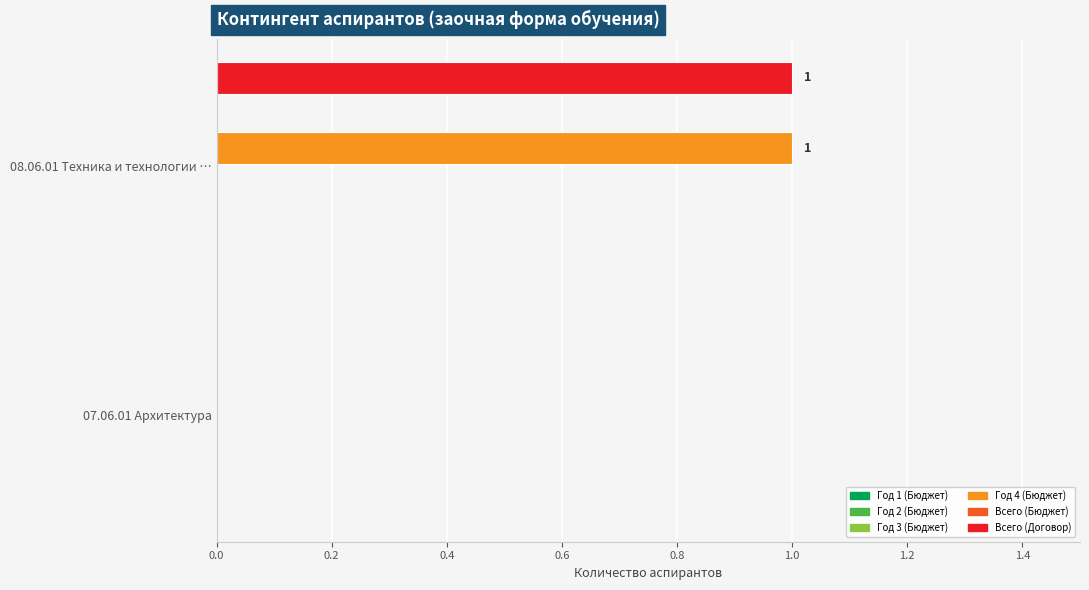

What is the highest value of the Всего (Договор) series?

1